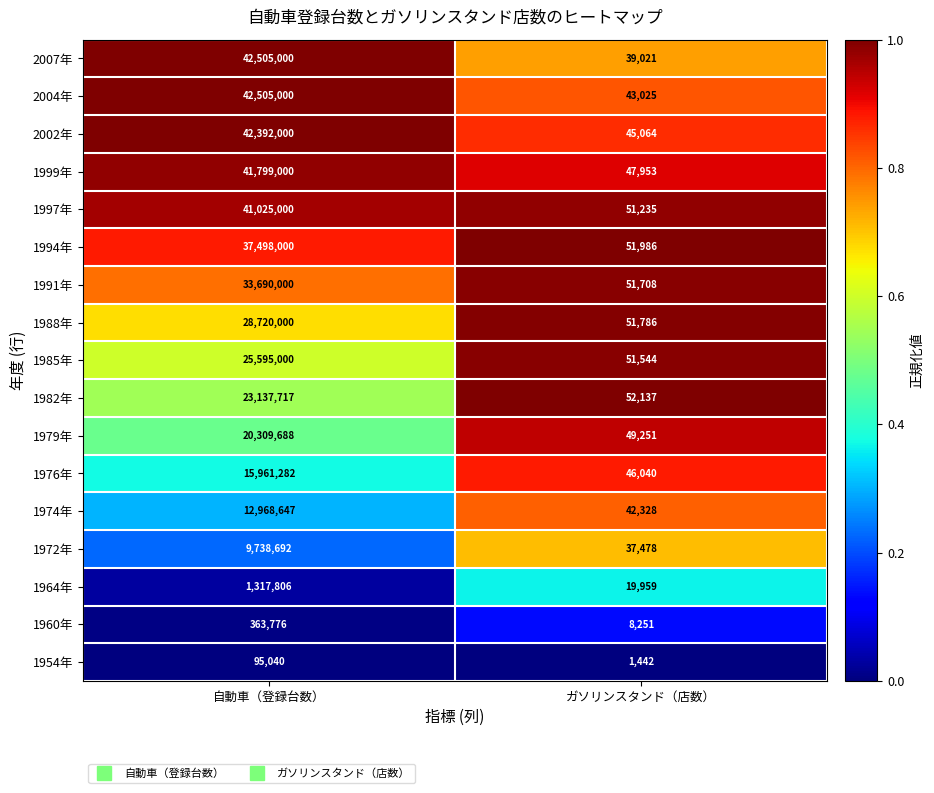

Rank the categories by 1954年 value from highest to lowest.

自動車（登録台数）, ガソリンスタンド（店数）